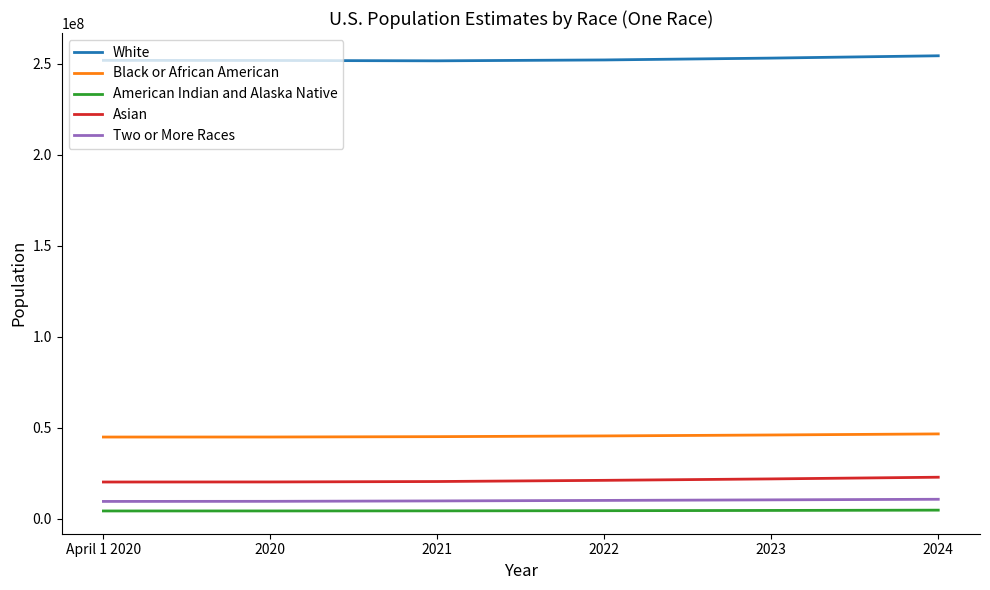

True or false: White has a value of 337567361 at 2022.

False